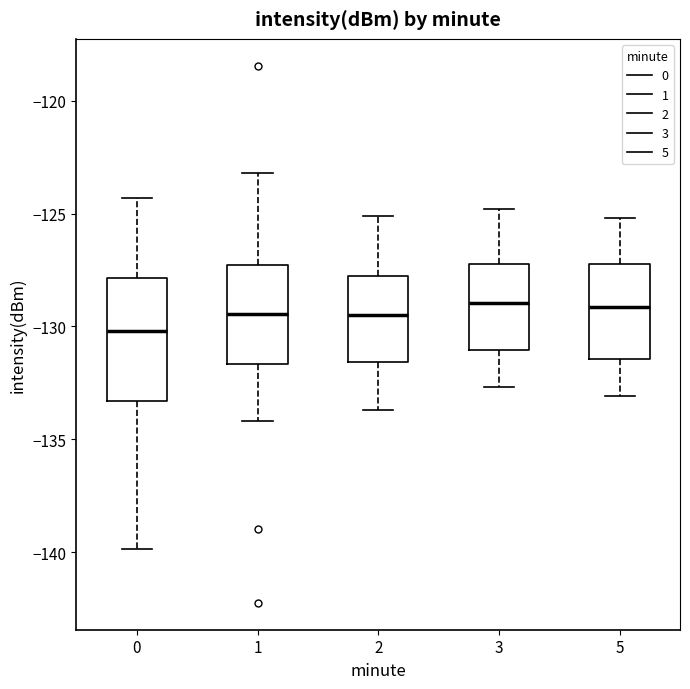

Reading left to right, read every box against the y-axis: the position of its median line, the range the box covers, and the ends of its whiskers. The values are not printed on the chart, so give them approximately, as read against the axis.

0: median -130.0, box -133.5 to -128.0, whiskers -140.0 to -124.5
1: median -129.5, box -131.5 to -127.5, whiskers -134.0 to -123.0
2: median -129.5, box -131.5 to -127.5, whiskers -133.5 to -125.0
3: median -129.0, box -131.0 to -127.0, whiskers -132.5 to -125.0
5: median -129.0, box -131.5 to -127.0, whiskers -133.0 to -125.0